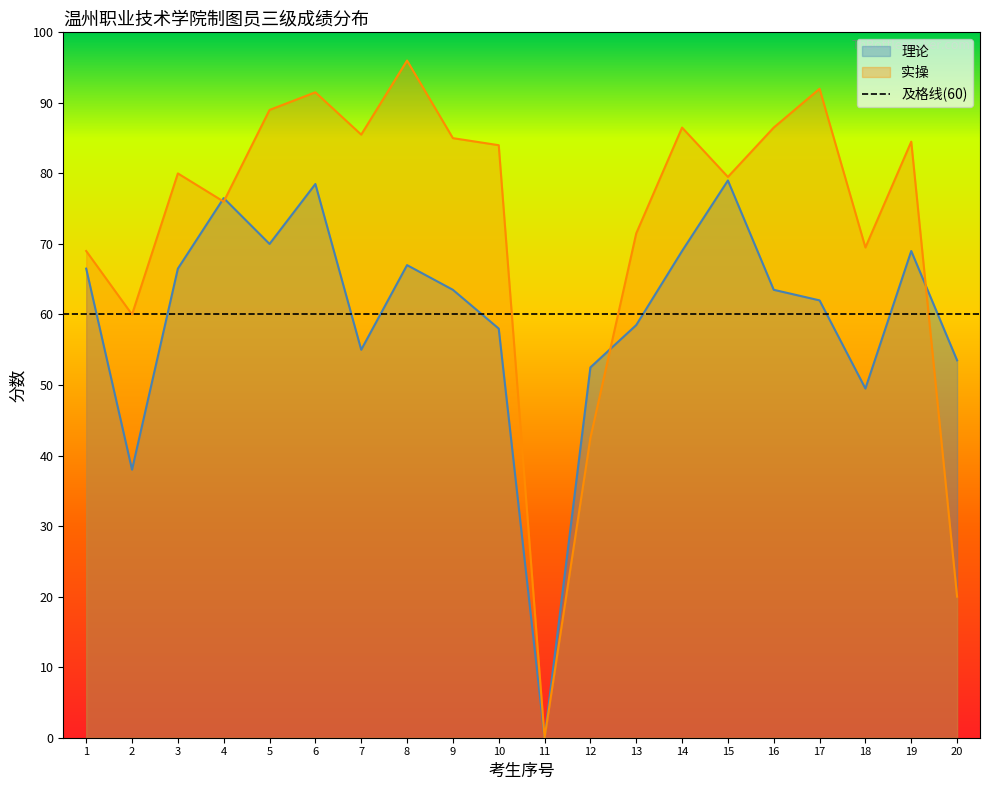

At which label is 实操 closest to 48?

12